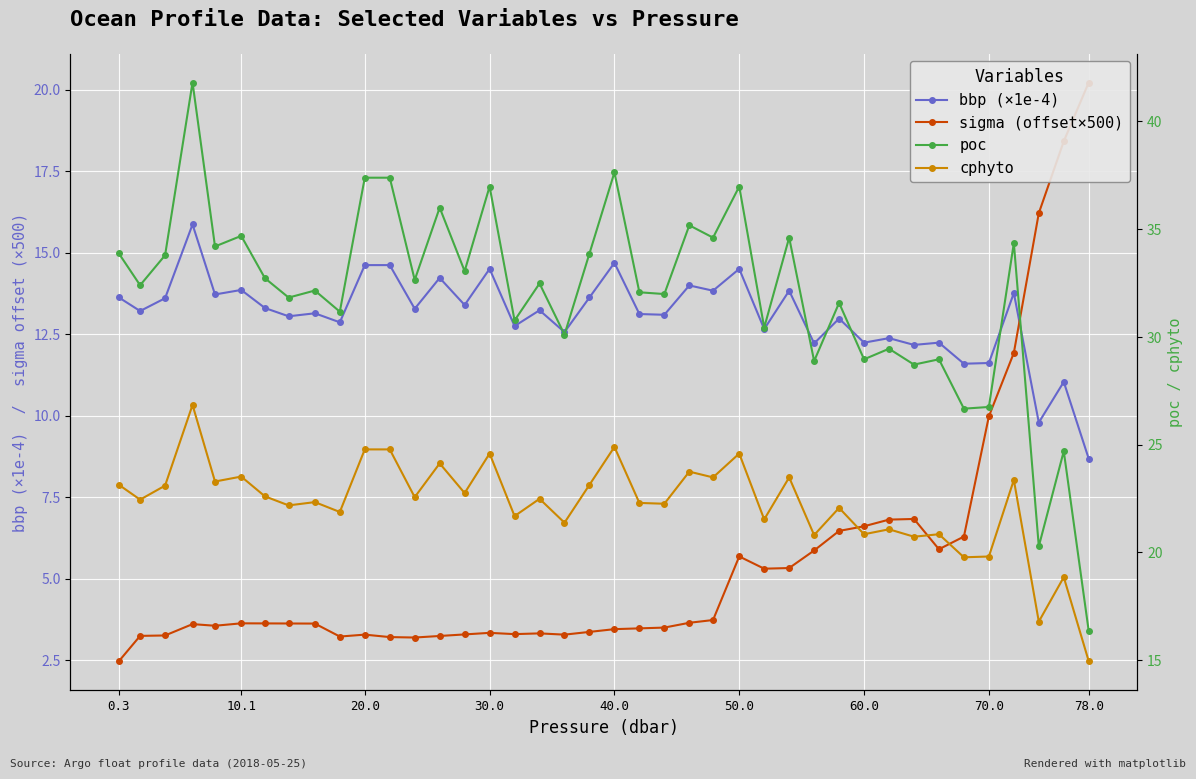

True or false: bbp (×1e-4) has more than 1 points higher than both neighbors.

True